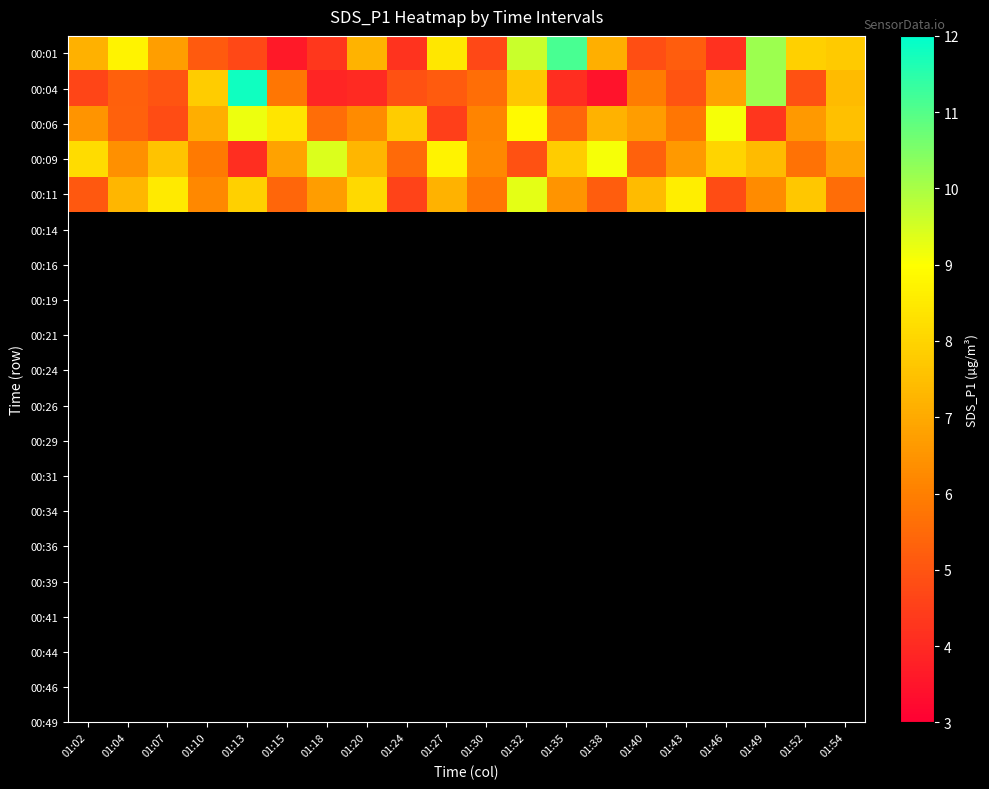

Count the number of categories in the chart.

20